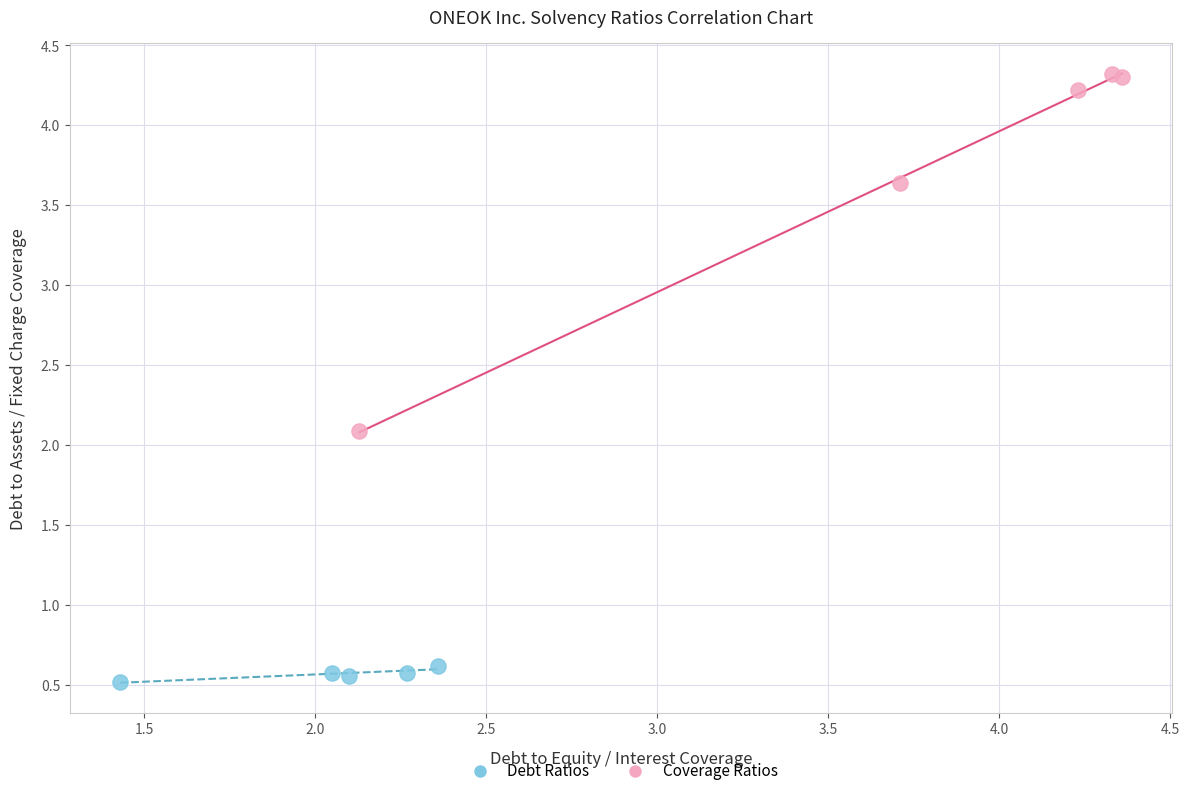

Which series reaches the minimum Y coordinate?

Debt Ratios